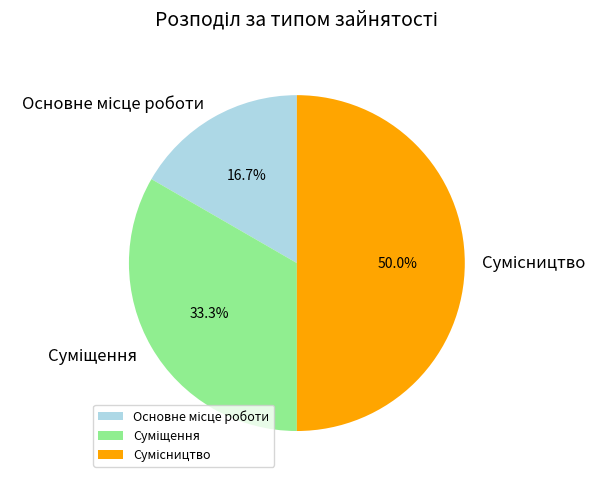

Which has a higher value, Сумісництво or Суміщення?

Сумісництво